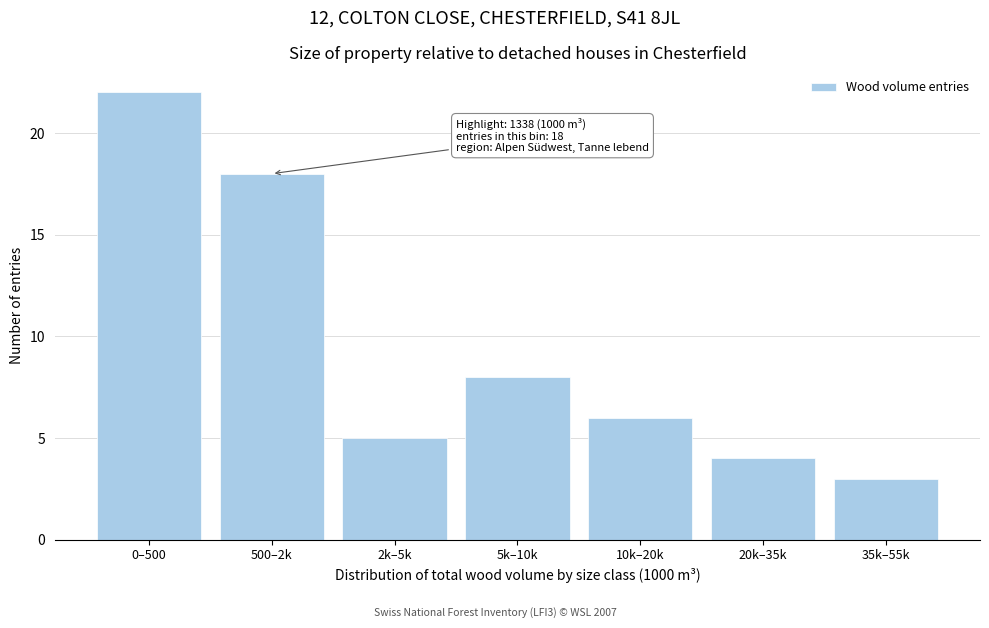

Reading left to right, transcribe all the data shown in this chart.

0–500=22	500–2k=18	2k–5k=5	5k–10k=8	10k–20k=6	20k–35k=4	35k–55k=3